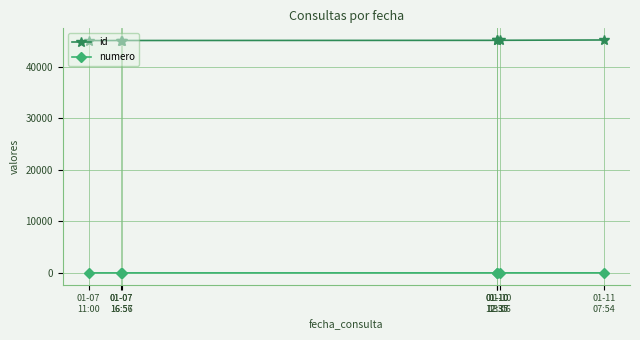

True or false: numero and id cross at least once.

False